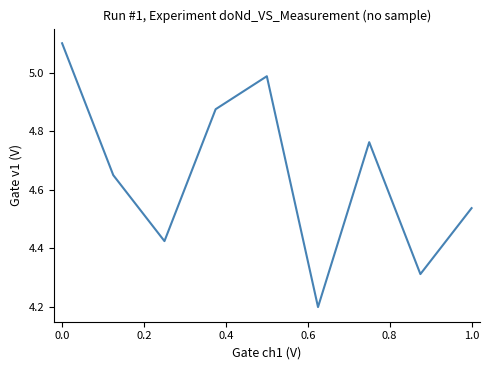

What is the maximum value shown in the chart?

5.1